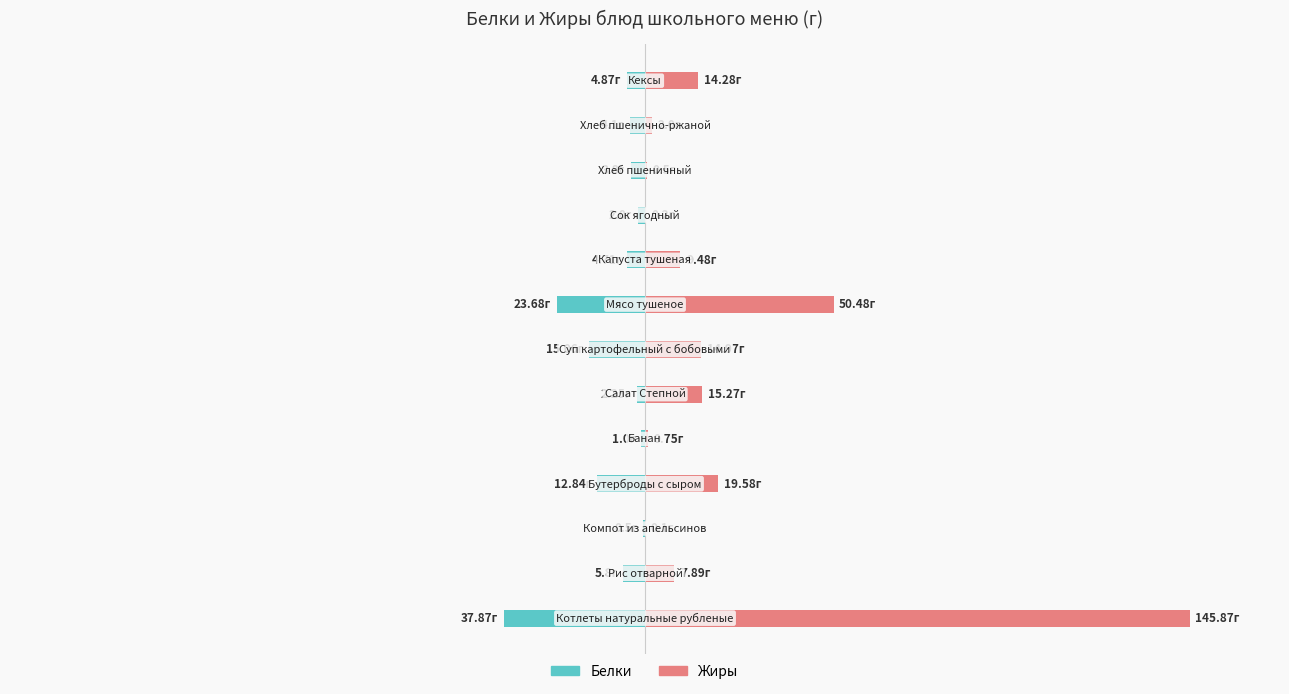

Between 8 and 0, which is larger?

8